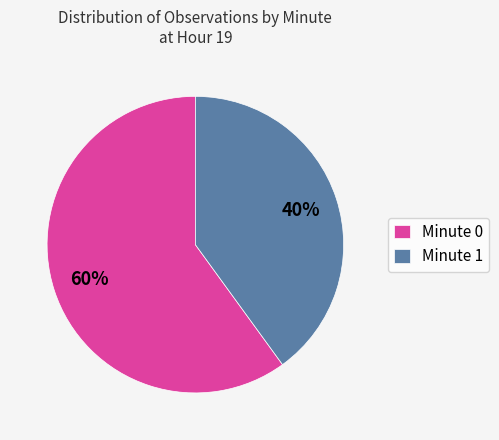

The Minute 0 slice represents 60% of the pie. True or false?

True